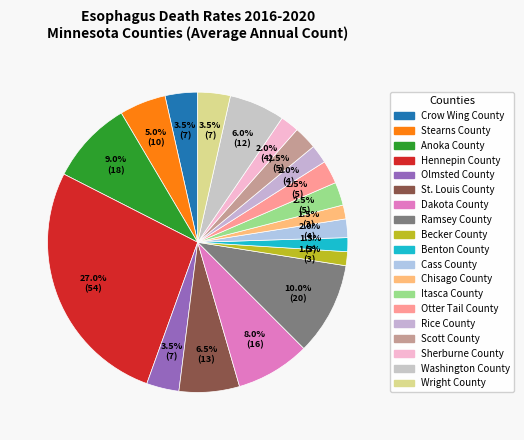

Which slice is the largest?

Hennepin County